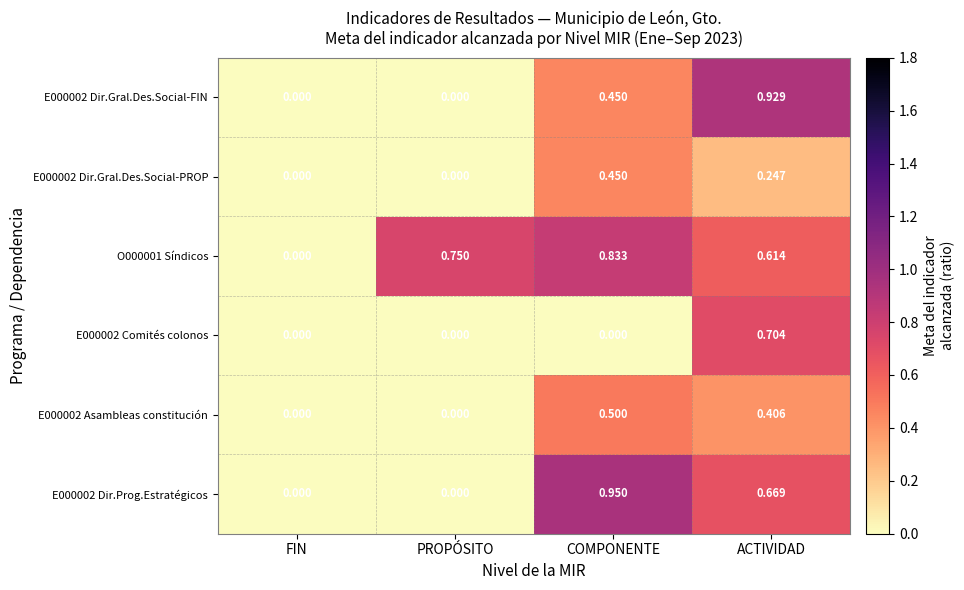

Rank the series by their maximum value, from lowest to highest.

E000002 Dir.Gral.Des.Social-PROP, E000002 Asambleas constitución, E000002 Comités colonos, O000001 Síndicos, E000002 Dir.Gral.Des.Social-FIN, E000002 Dir.Prog.Estratégicos